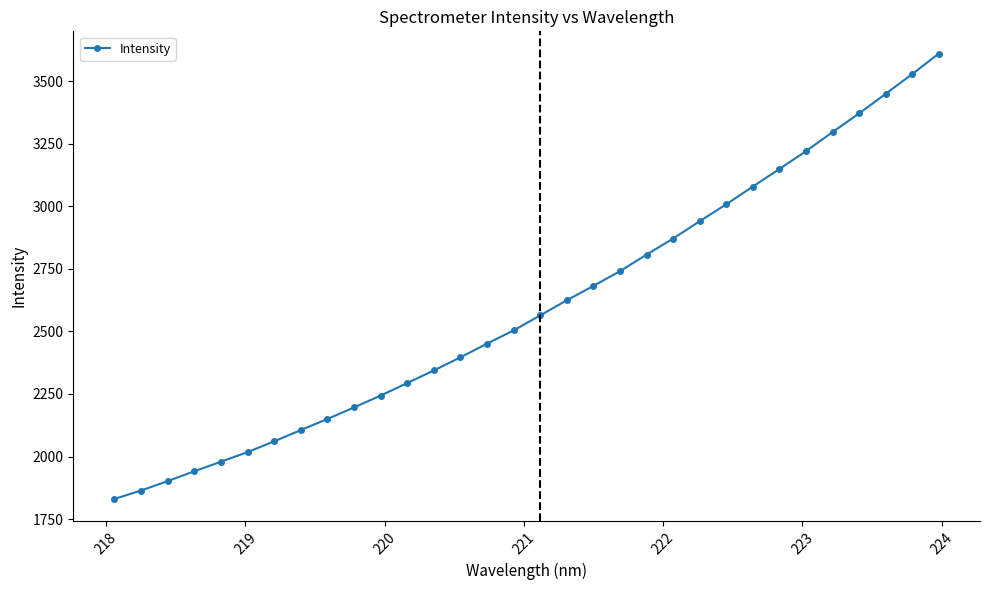

What is the maximum value shown in the chart?

3610.5